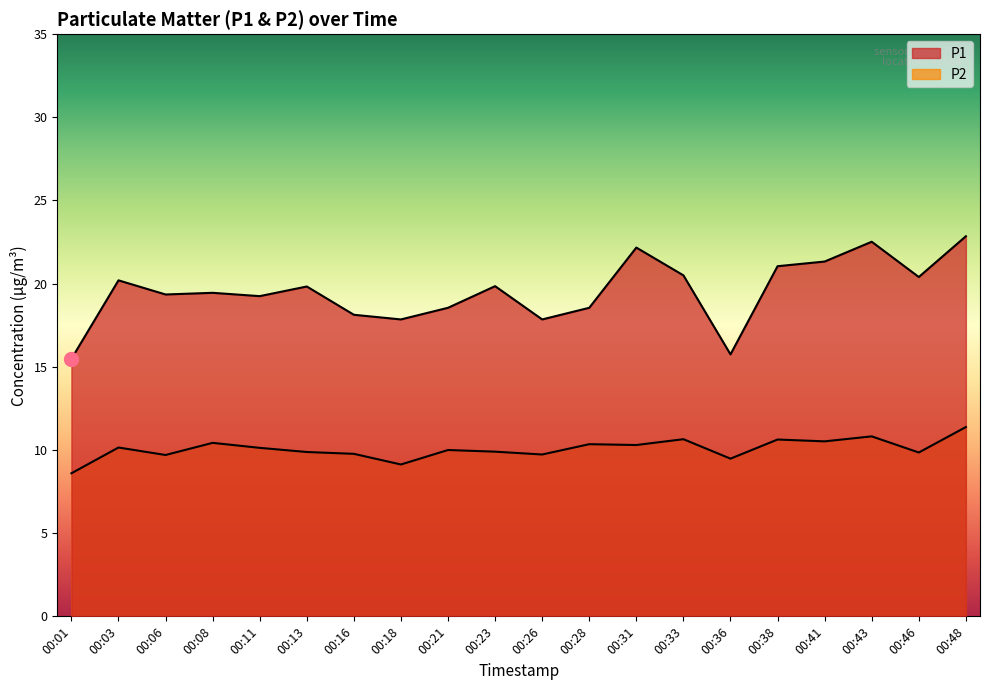

At how many categories does at least one series exceed 17?

18